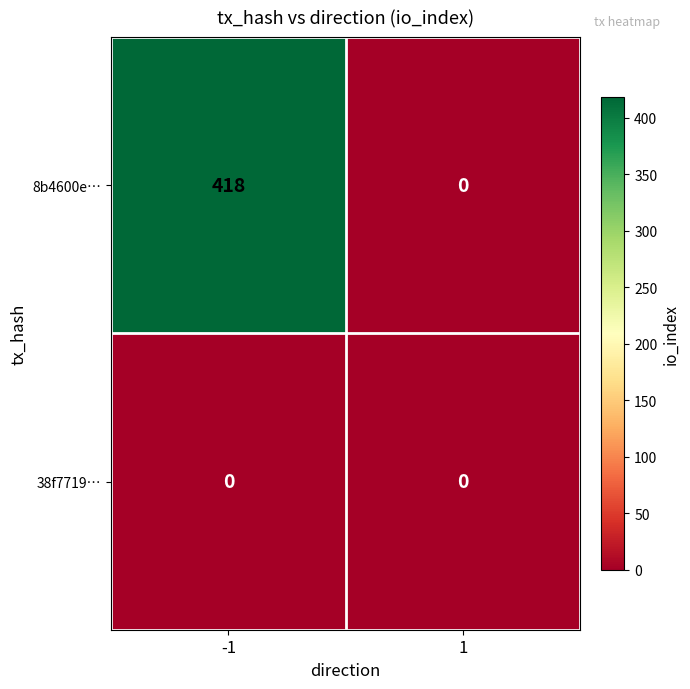

How many categories are shown in the chart?

2